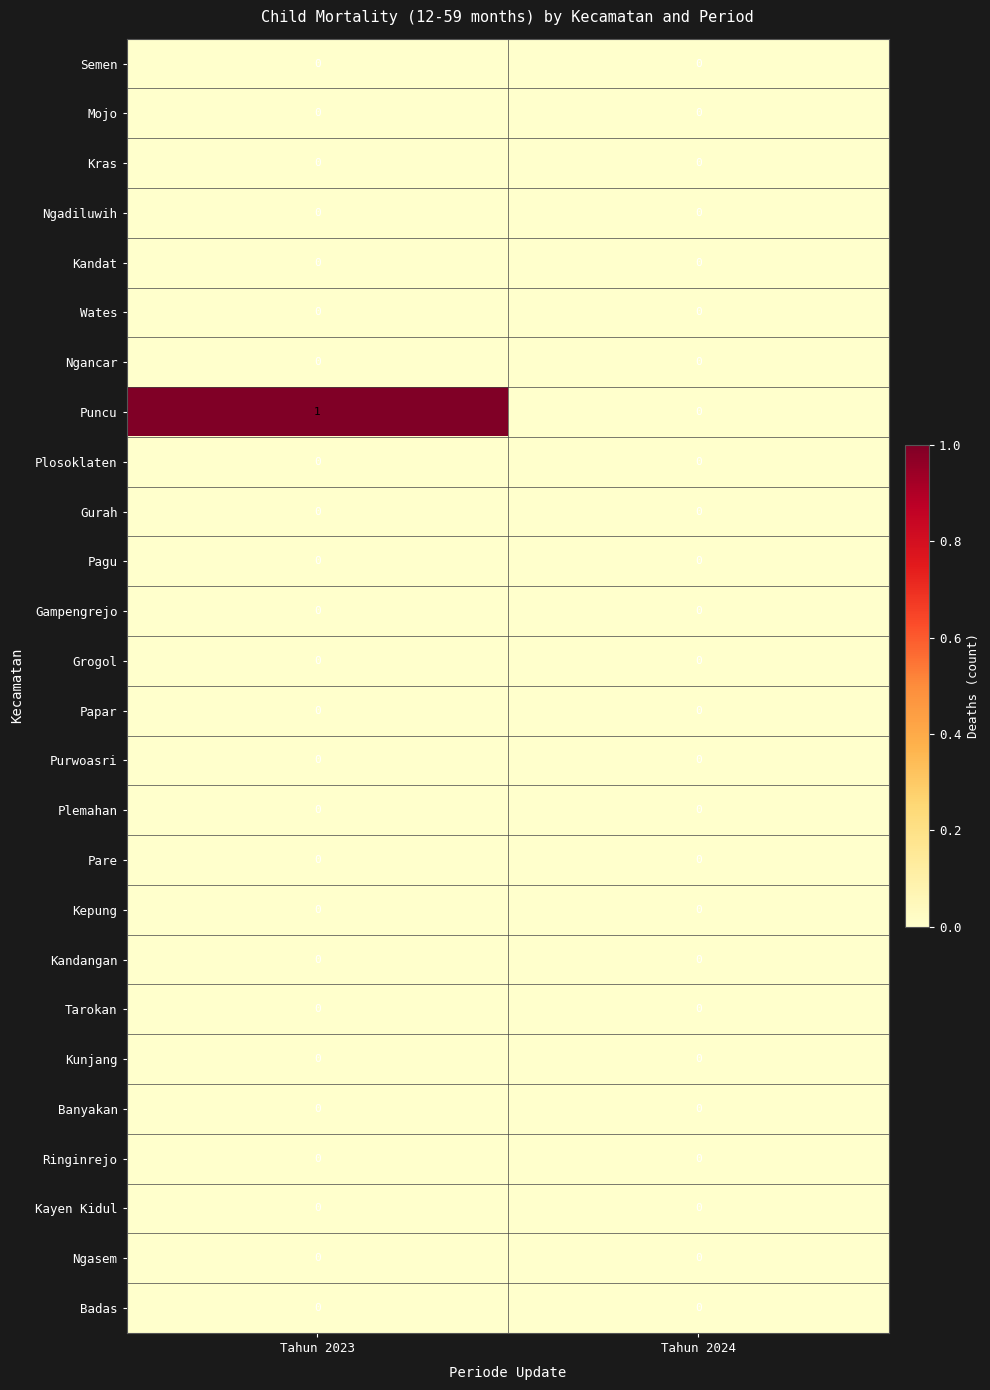

True or false: Kandangan has a value of 0 at Tahun 2023.

True